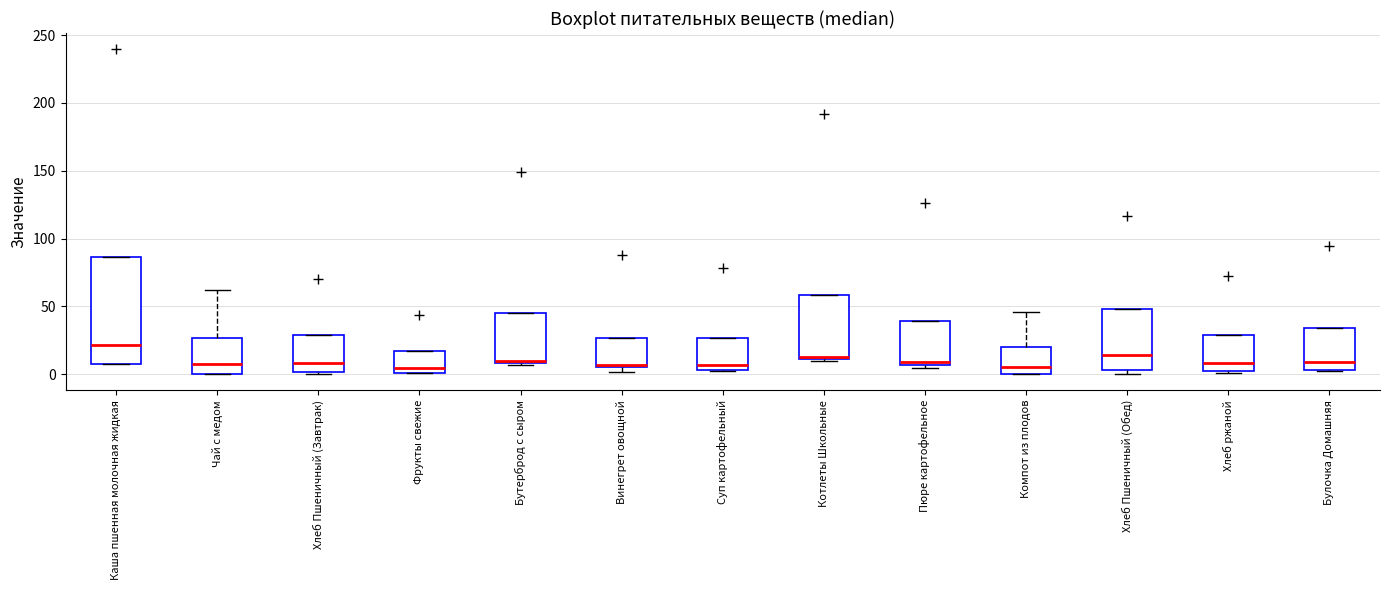

Which box is the tallest, from its lower edge to its upper edge?

Каша пшенная молочная жидкая